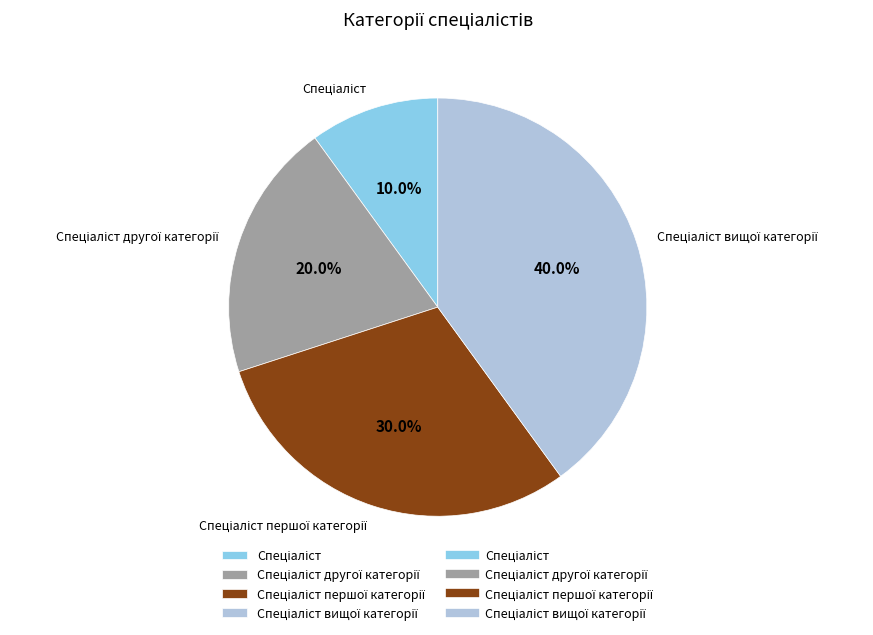

To the nearest percent, what is the difference between the largest and smallest slice percentages?

30%